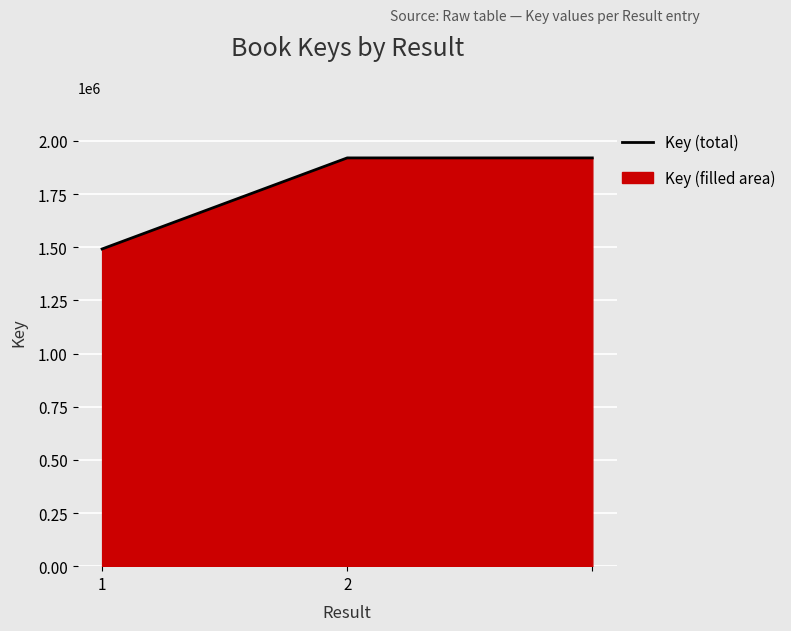

Reading right to left, transcribe all the data shown in this chart.

1920004	1920004	1491711